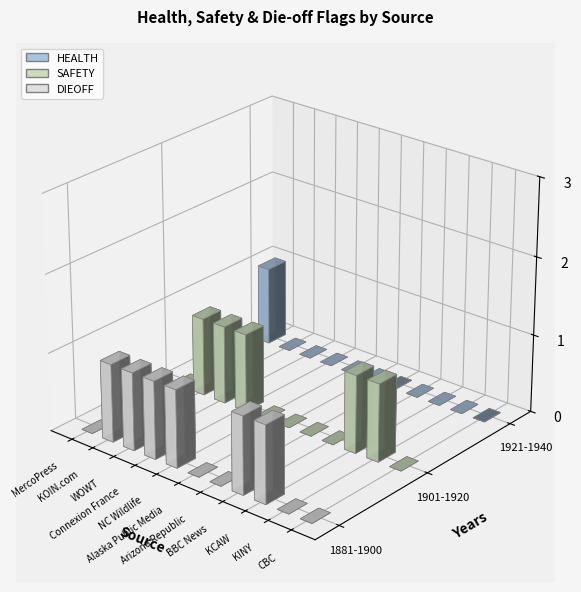

True or false: SAFETY has a value of 2 at KCAW.

False